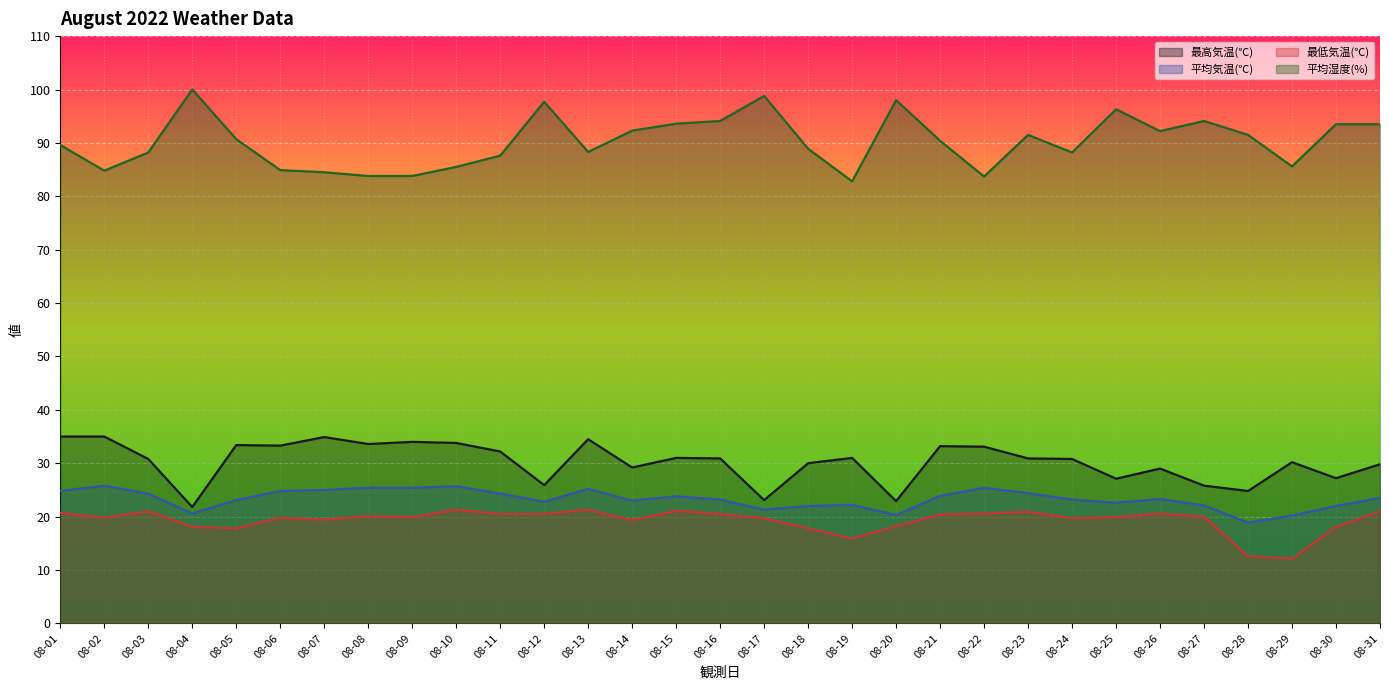

What is the approximate value of 平均気温(℃) at 08-02?

25.8